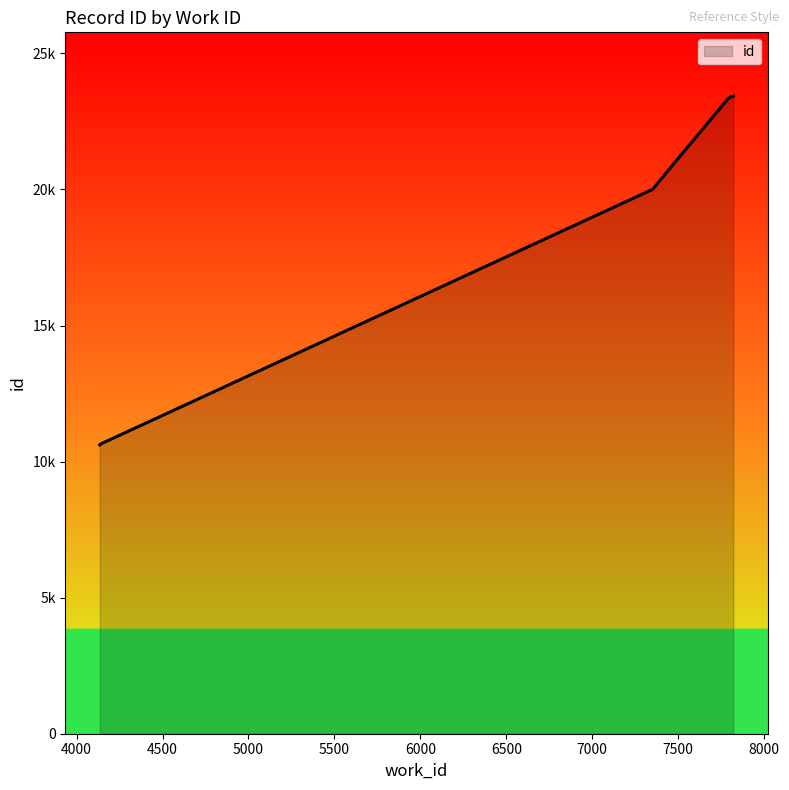

Between 4138 and 7467, which is larger?

7467